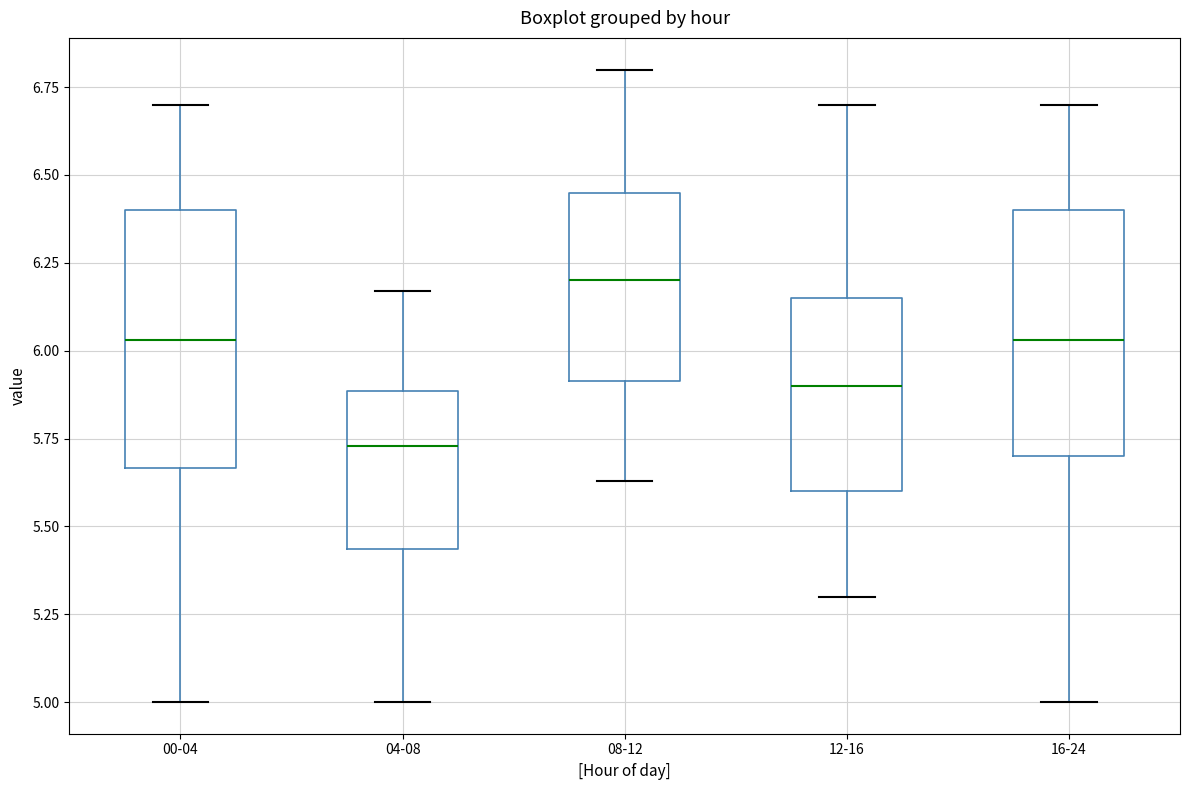

Where is the lower edge of the box for 08-12 on the y-axis? The values are not printed on the chart, so give them approximately, as read against the axis.

5.90